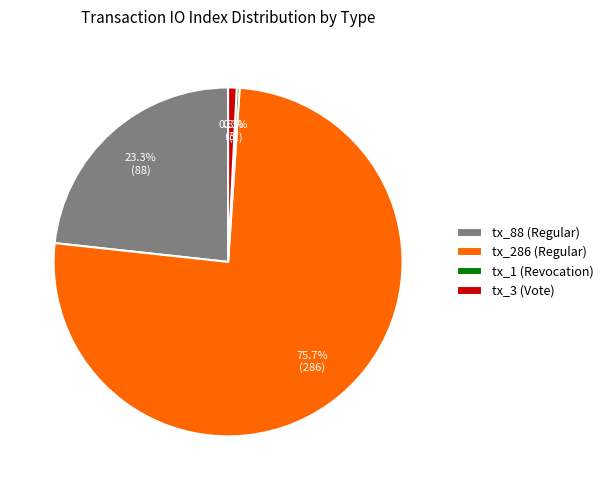

To the nearest percent, what is the difference between the largest and smallest slice percentages?

75%